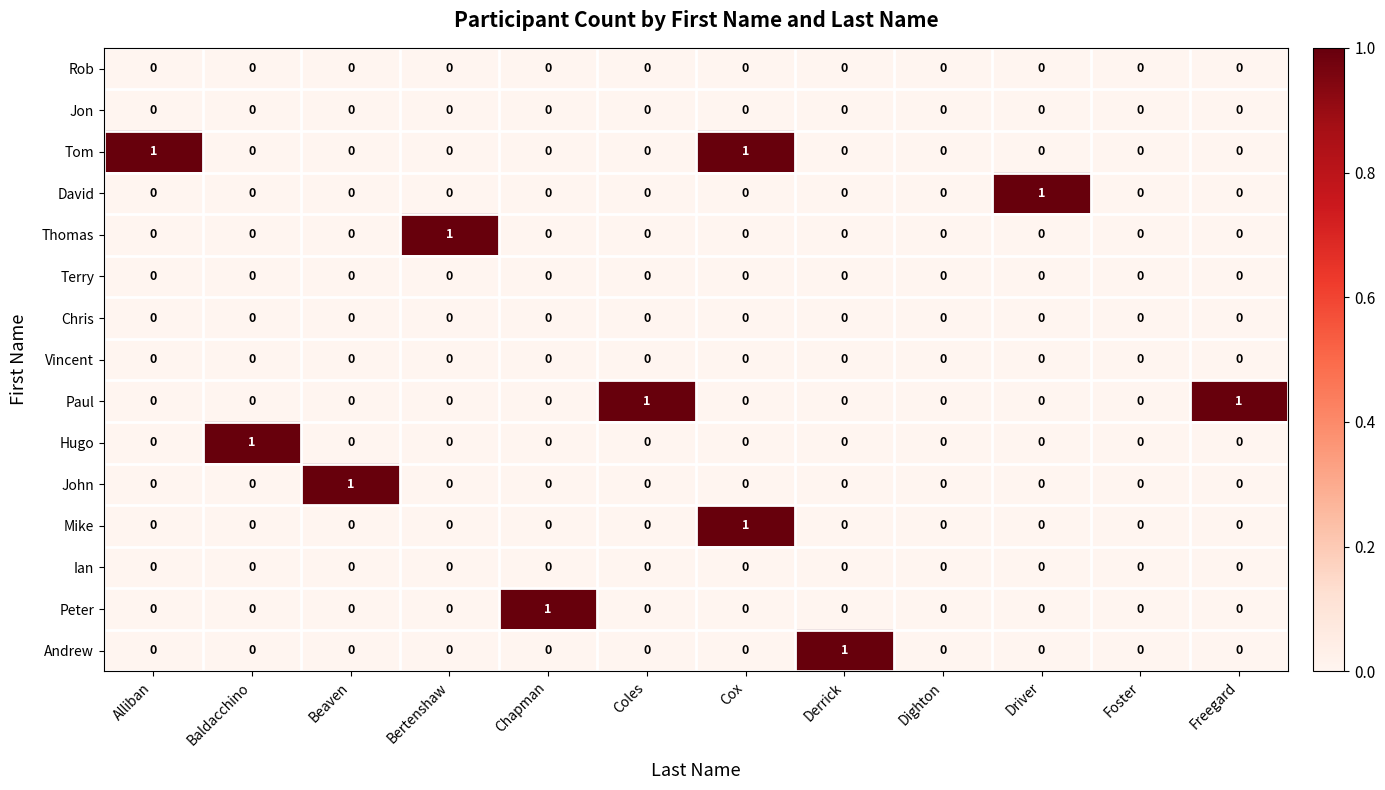

Is it true that David equals 1 at Derrick?

False